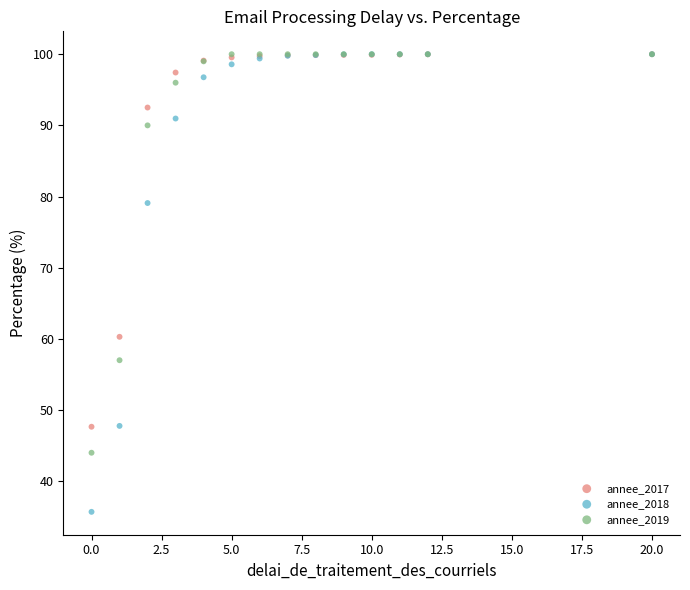

Across all series, what Y value is closest to 67?

60.3